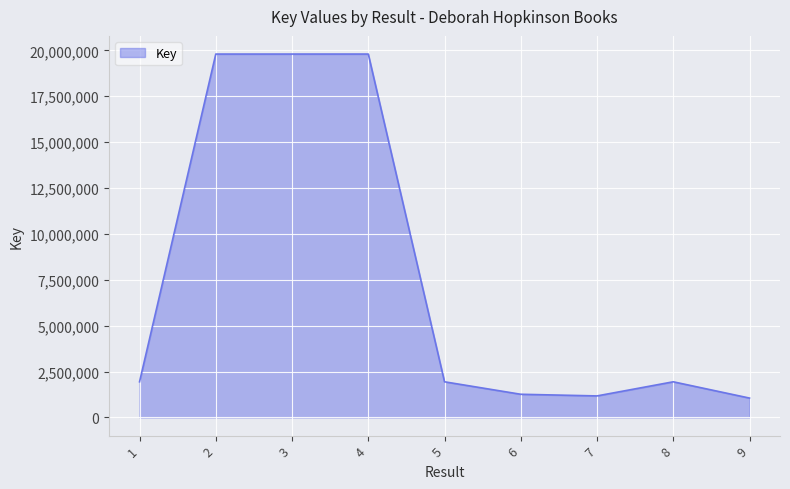

What is the difference between the values at 9 and 3?

18746711